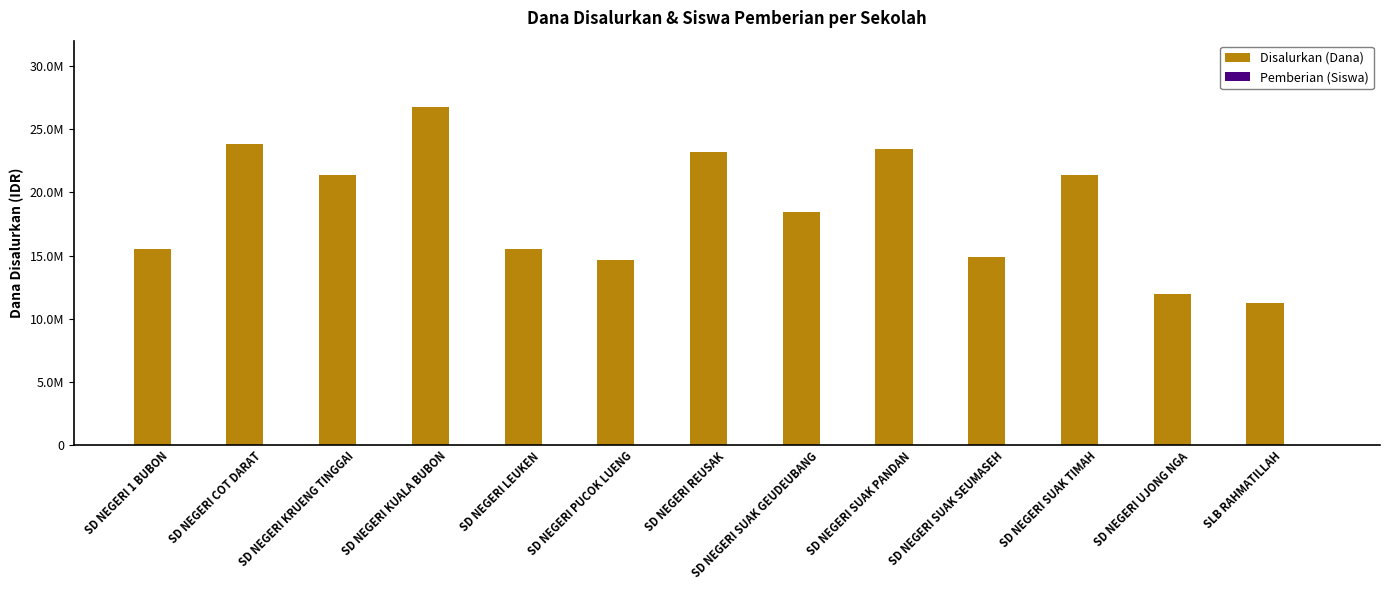

At which category is the sum across all series the highest?

SD NEGERI KUALA BUBON